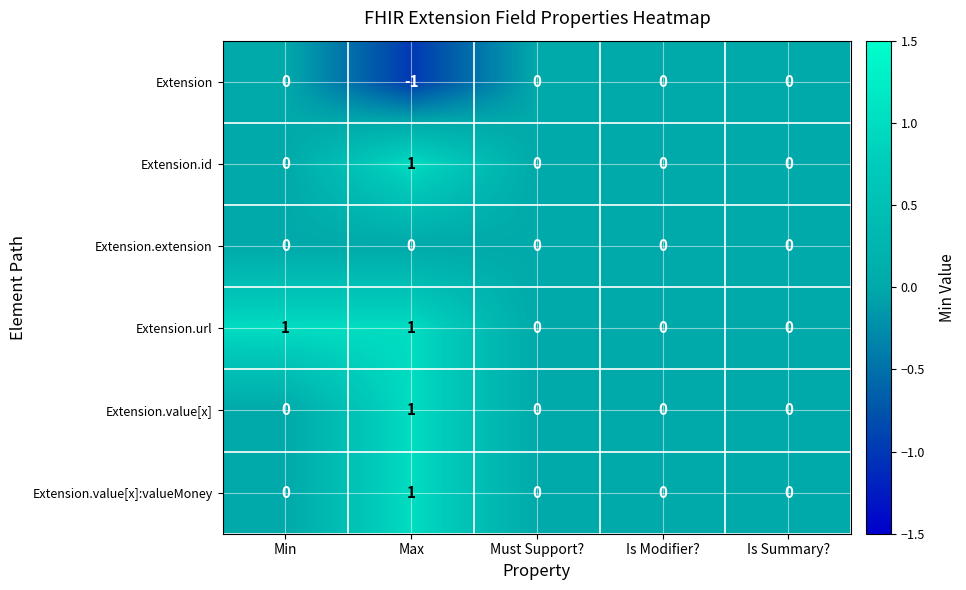

The value of Extension.url at Max is 2. True or false?

False